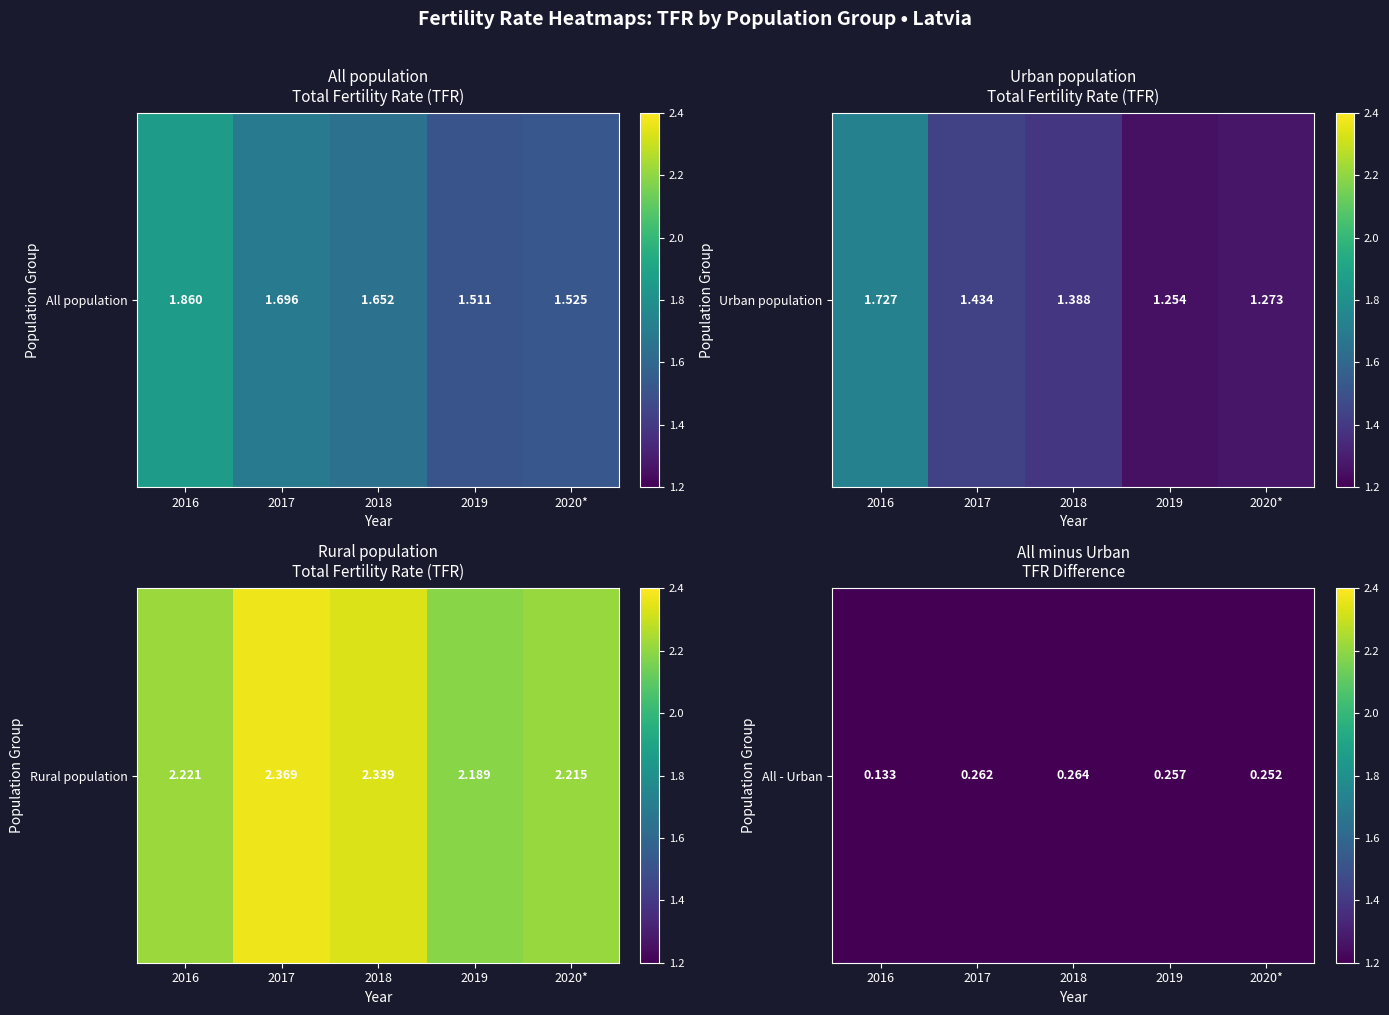

Rank the categories by value from highest to lowest.

2018, 2017, 2019, 2020*, 2016